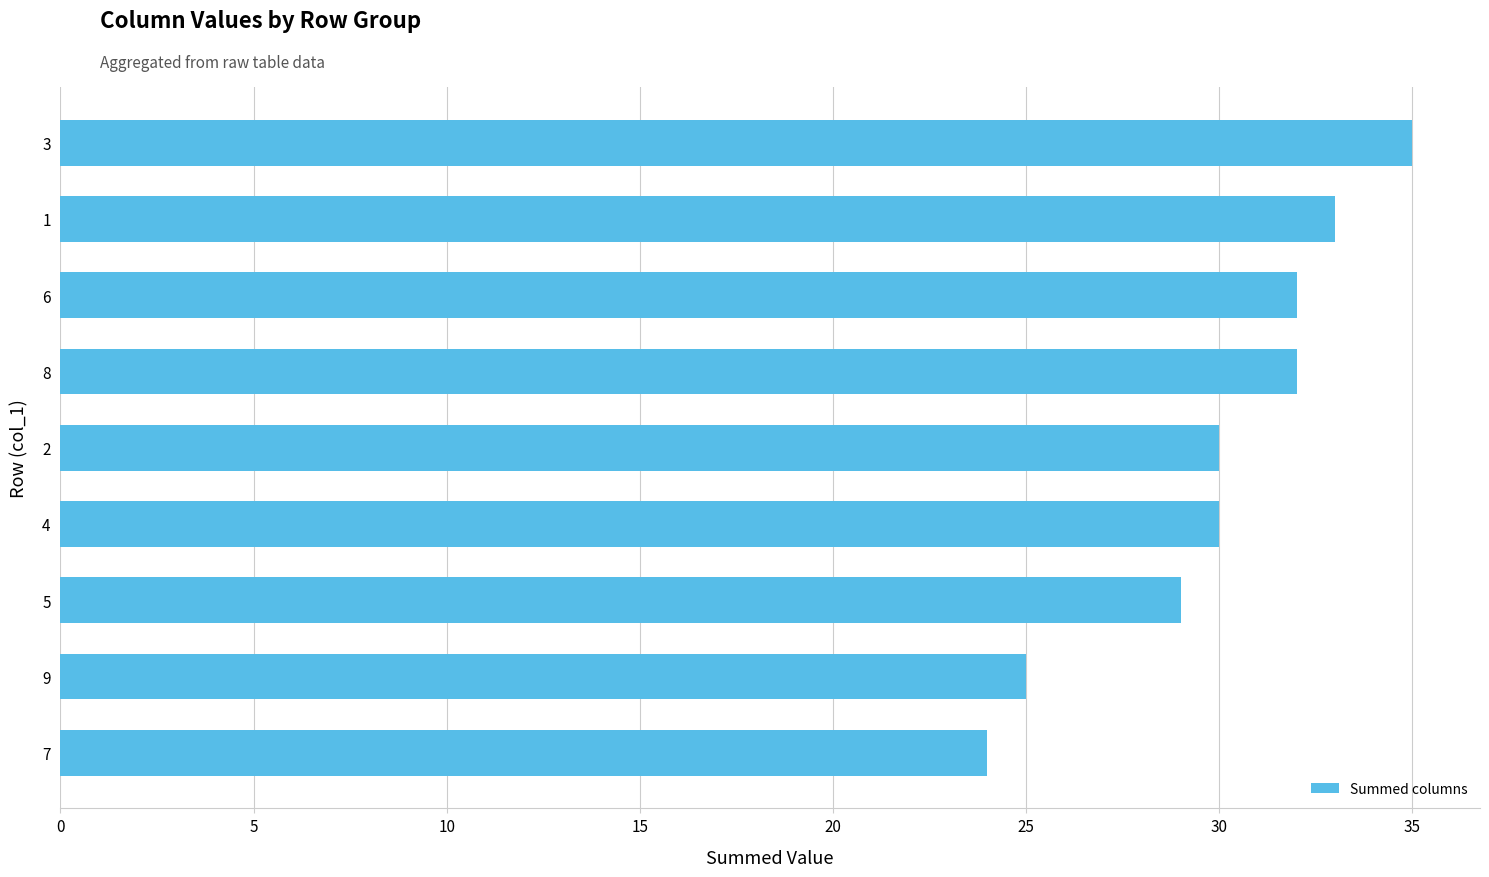

Reading bottom to top, extract all data points from this chart.

7=24	9=25	5=29	4=30	2=30	8=32	6=32	1=33	3=35